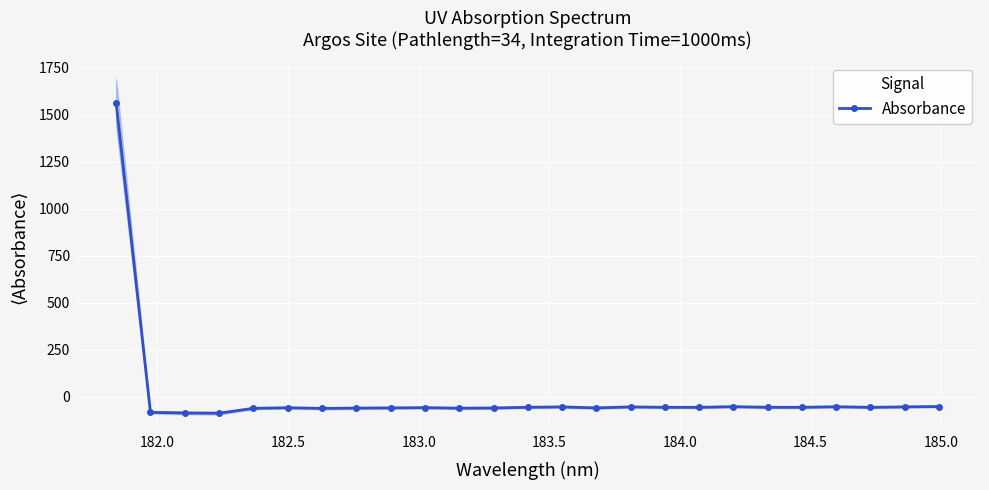

Reading left to right, transcribe all the data shown in this chart.

1564.8	-84.0	-87.3	-88.8	-62.6	-59.7	-63.0	-61.4	-60.5	-59.0	-61.9	-60.9	-57.1	-55.1	-60.5	-55.0	-57.3	-57.2	-53.8	-57.2	-57.2	-54.2	-57.3	-54.9	-53.0